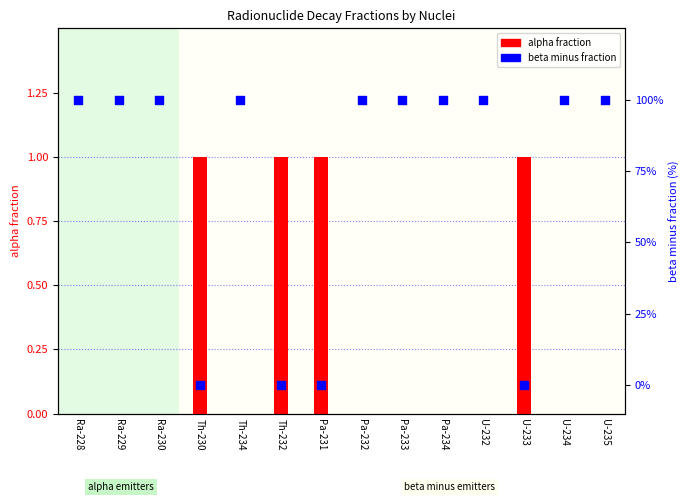

What are all the series names shown in the legend?

alpha fraction, beta minus fraction